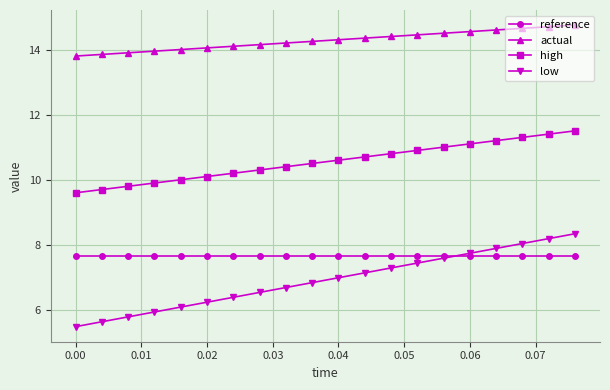

What is the lowest value of the low series?

5.5